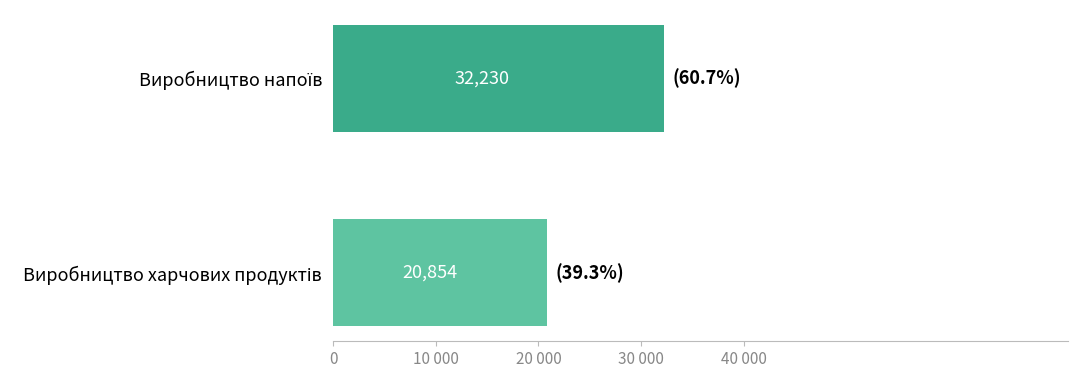

What is the greatest value displayed?

32229.5